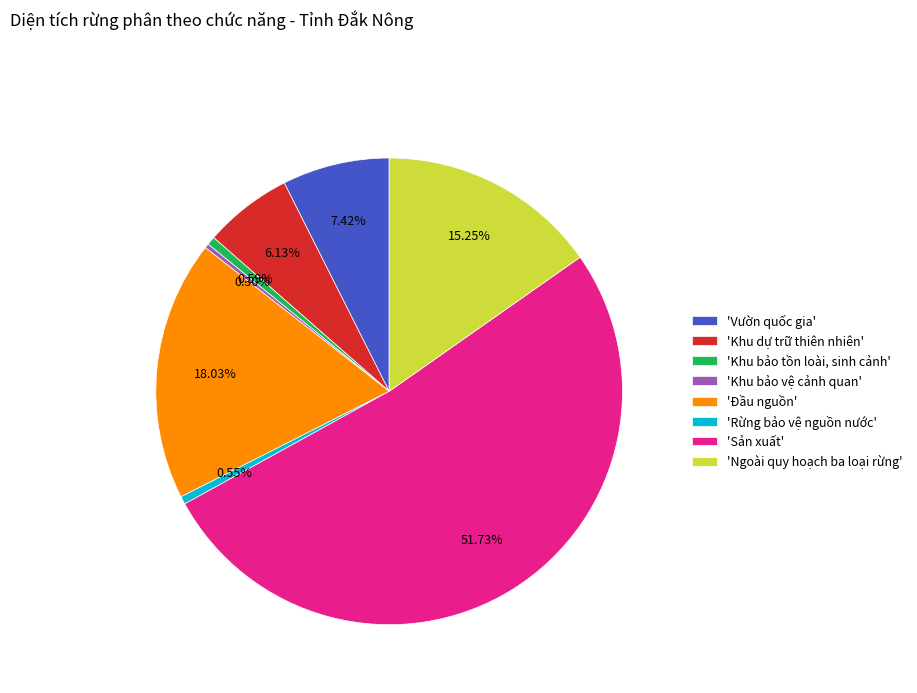

Rank the categories by value from lowest to highest.

'Khu bảo vệ cảnh quan', 'Rừng bảo vệ nguồn nước', 'Khu bảo tồn loài, sinh cảnh', 'Khu dự trữ thiên nhiên', 'Vườn quốc gia', 'Ngoài quy hoạch ba loại rừng', 'Đầu nguồn', 'Sản xuất'